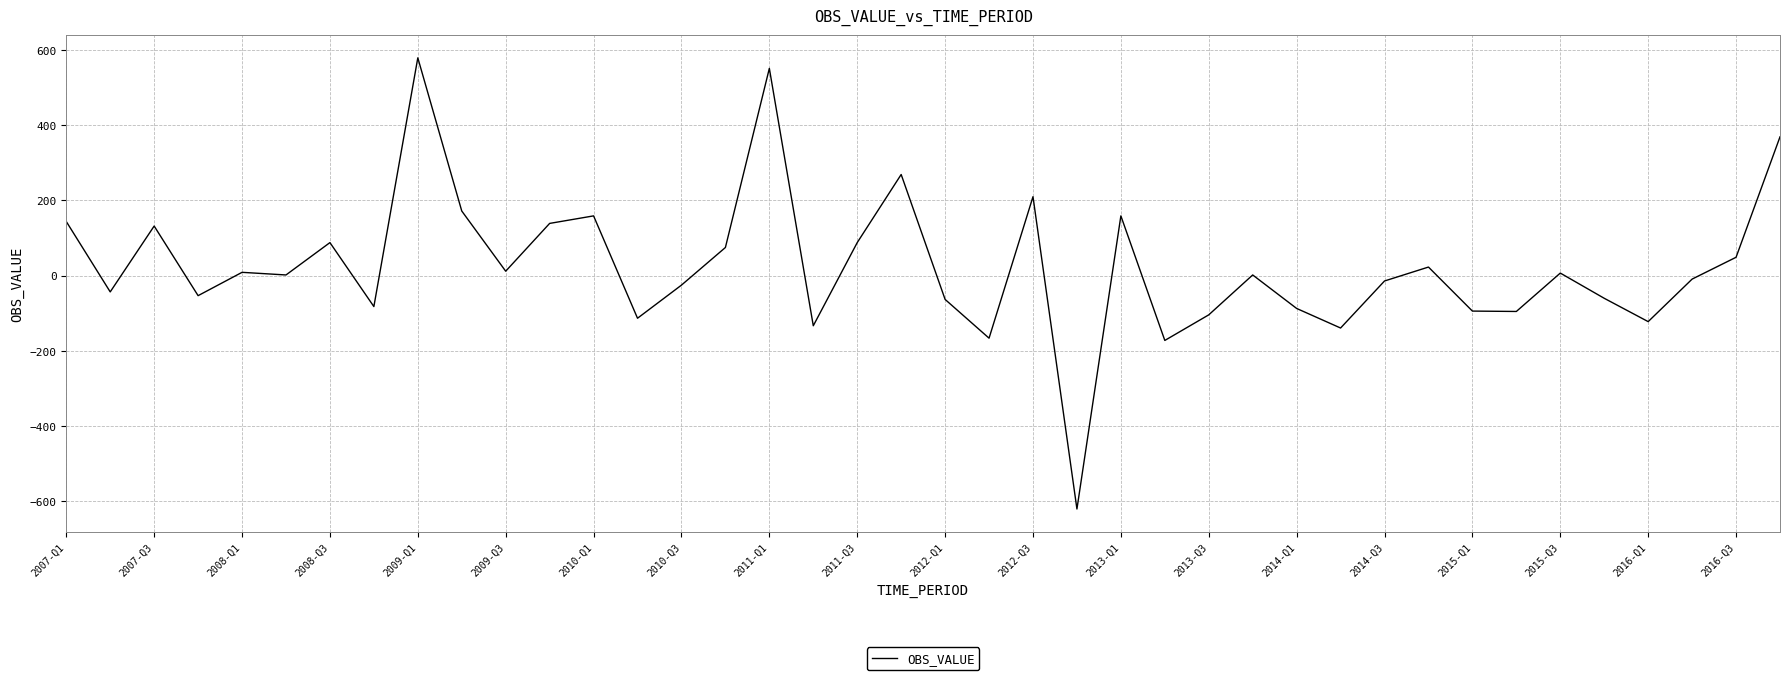

What is the minimum value shown in the chart?

-620